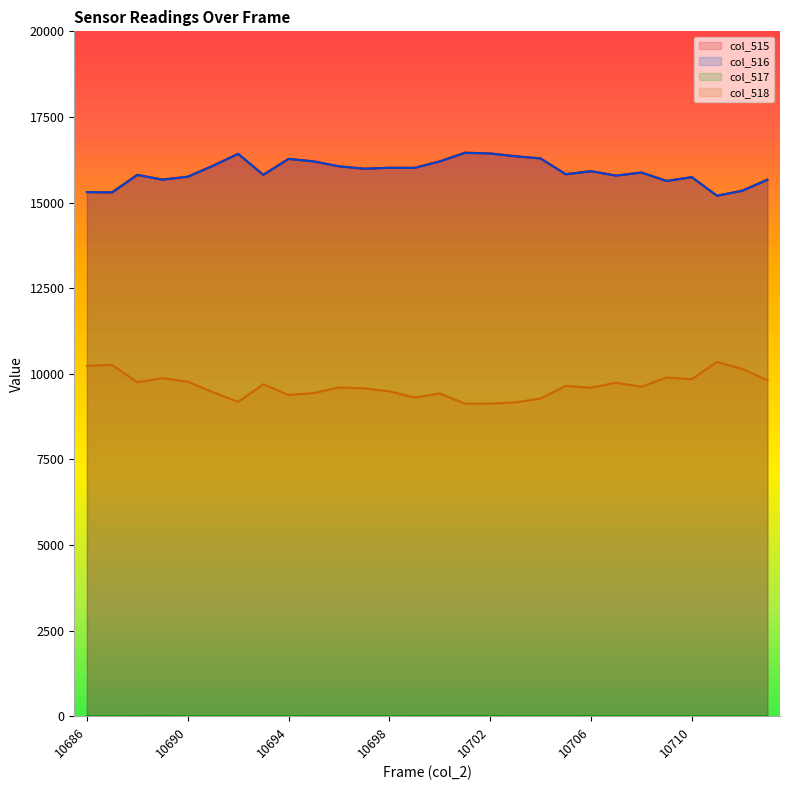

True or false: col_517 has a value of 3 at 10713.

False